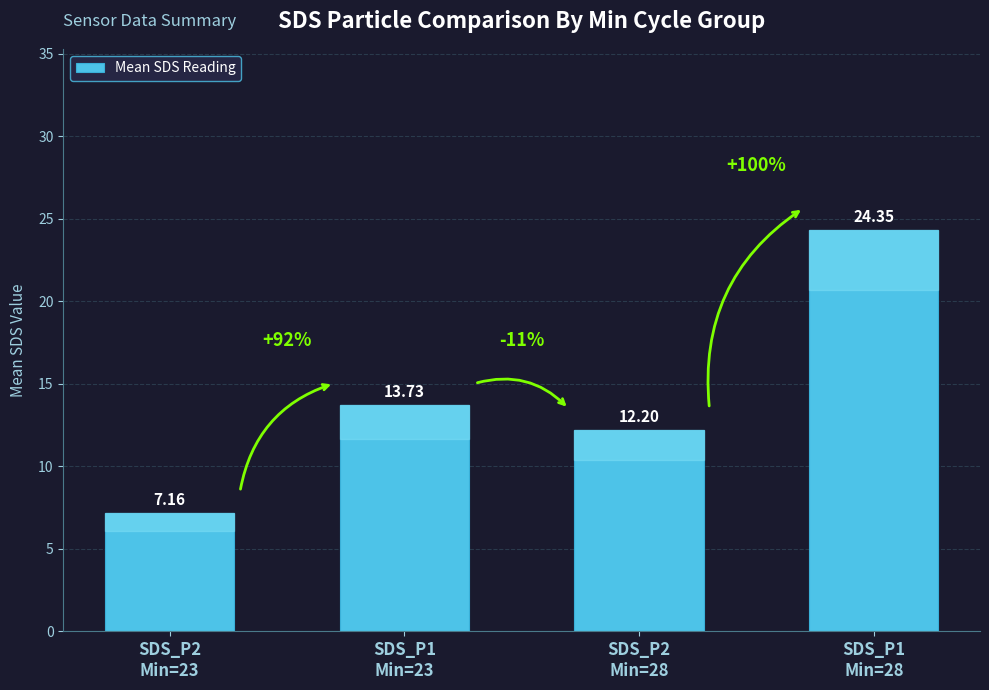

What is the difference between the maximum and minimum values?

17.2